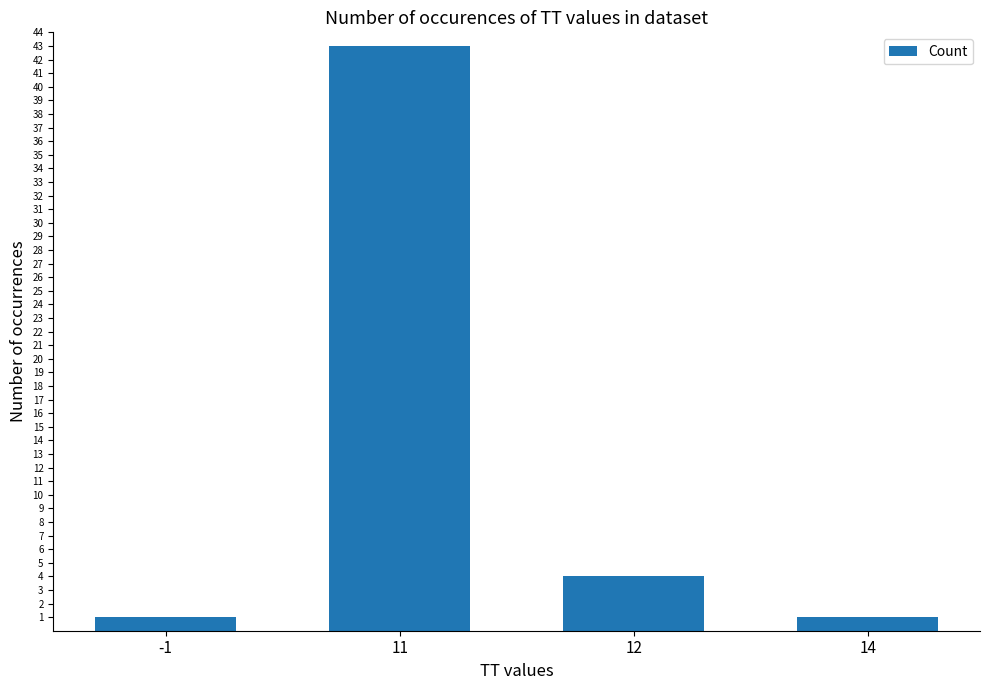

What is the smallest value displayed?

1